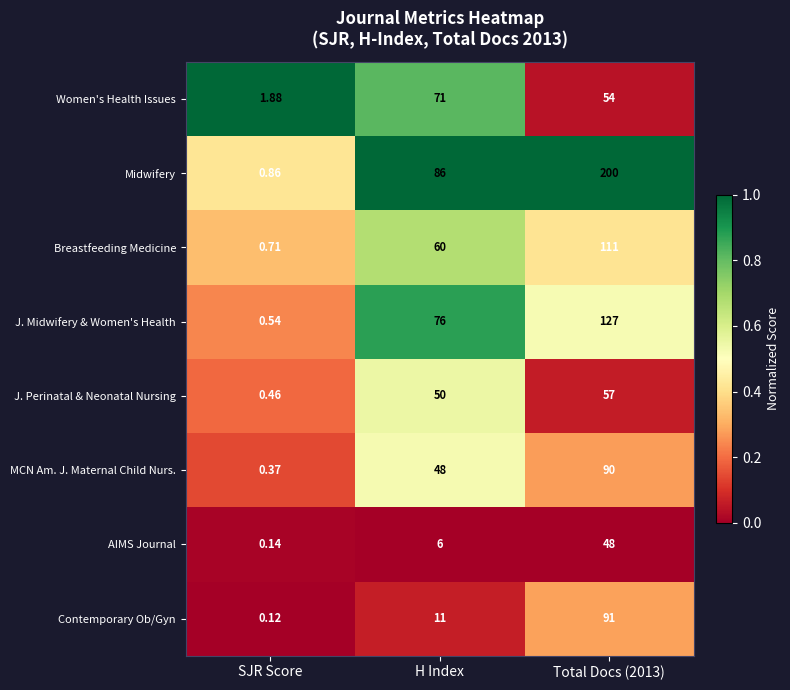

List the series in order of their peak value, highest first.

Midwifery, J. Midwifery & Women's Health, Breastfeeding Medicine, Contemporary Ob/Gyn, MCN Am. J. Maternal Child Nurs., Women's Health Issues, J. Perinatal & Neonatal Nursing, AIMS Journal